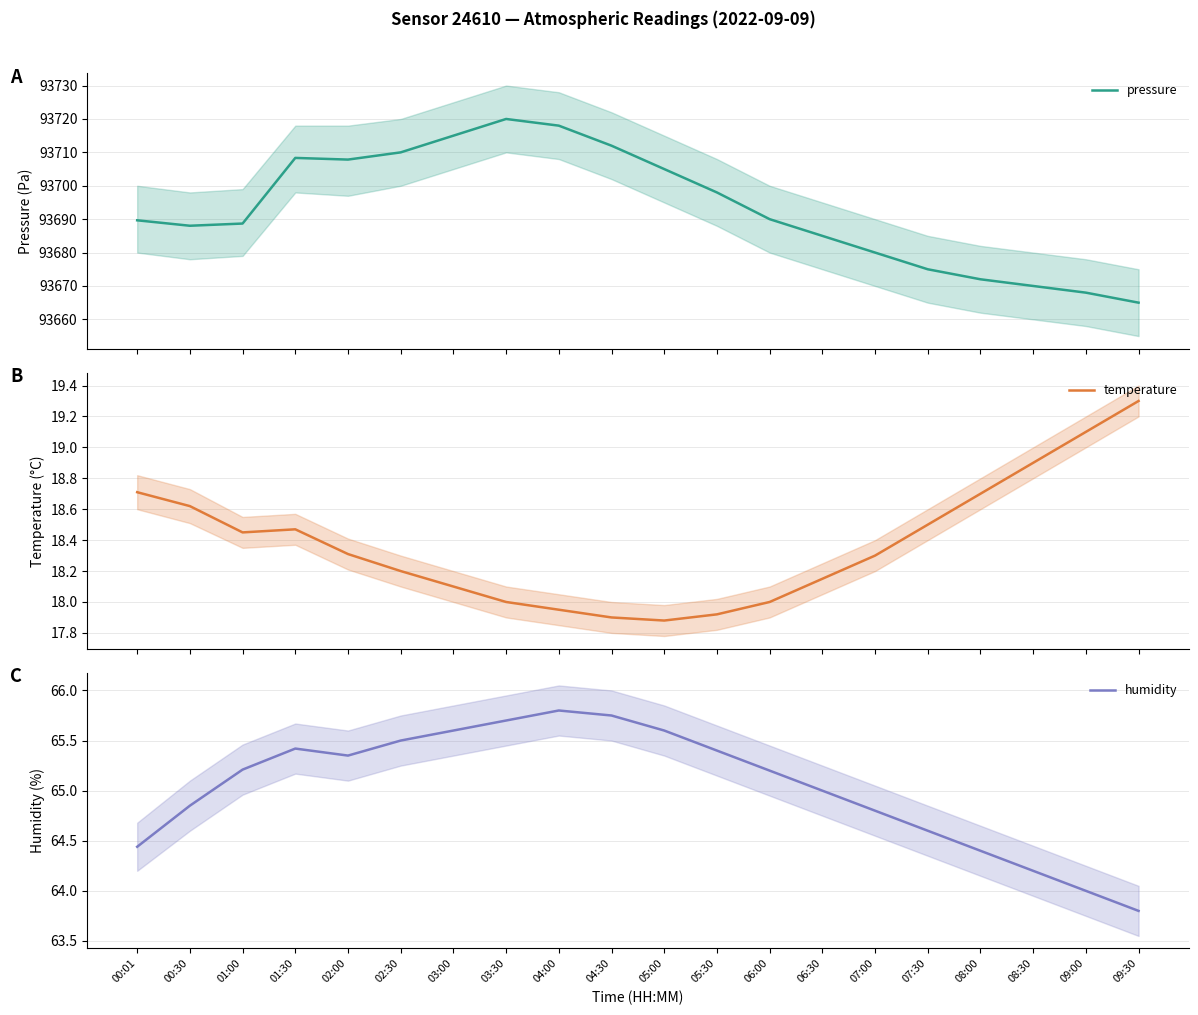

How many data points in pressure are less than 93690?

10